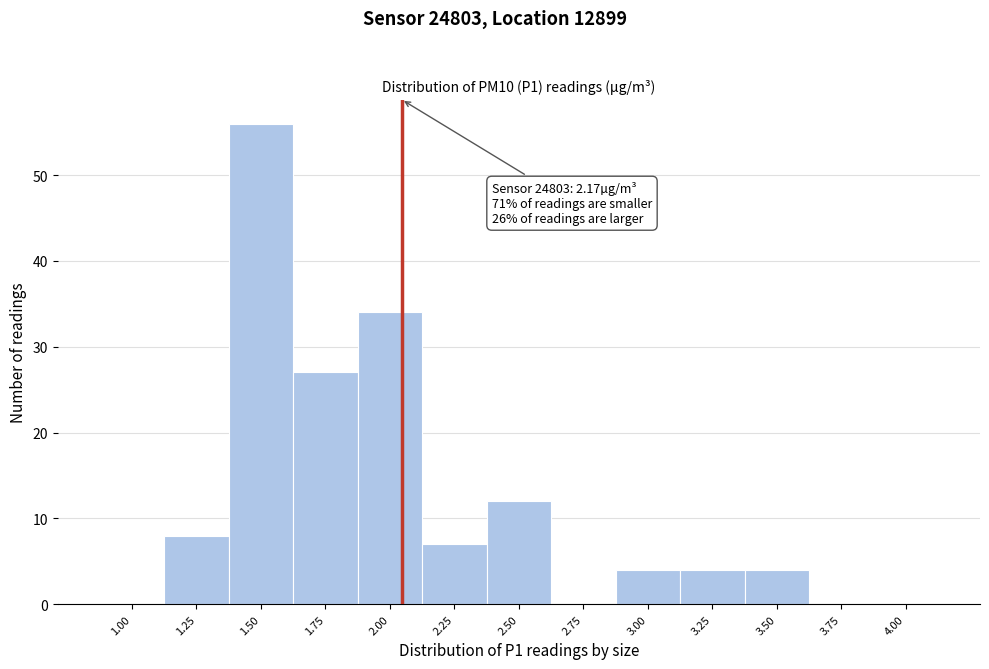

Reading right to left, extract all data points from this chart.

4.00=0	3.75=0	3.50=4	3.25=4	3.00=4	2.75=0	2.50=12	2.25=7	2.00=34	1.75=27	1.50=56	1.25=8	1.00=0